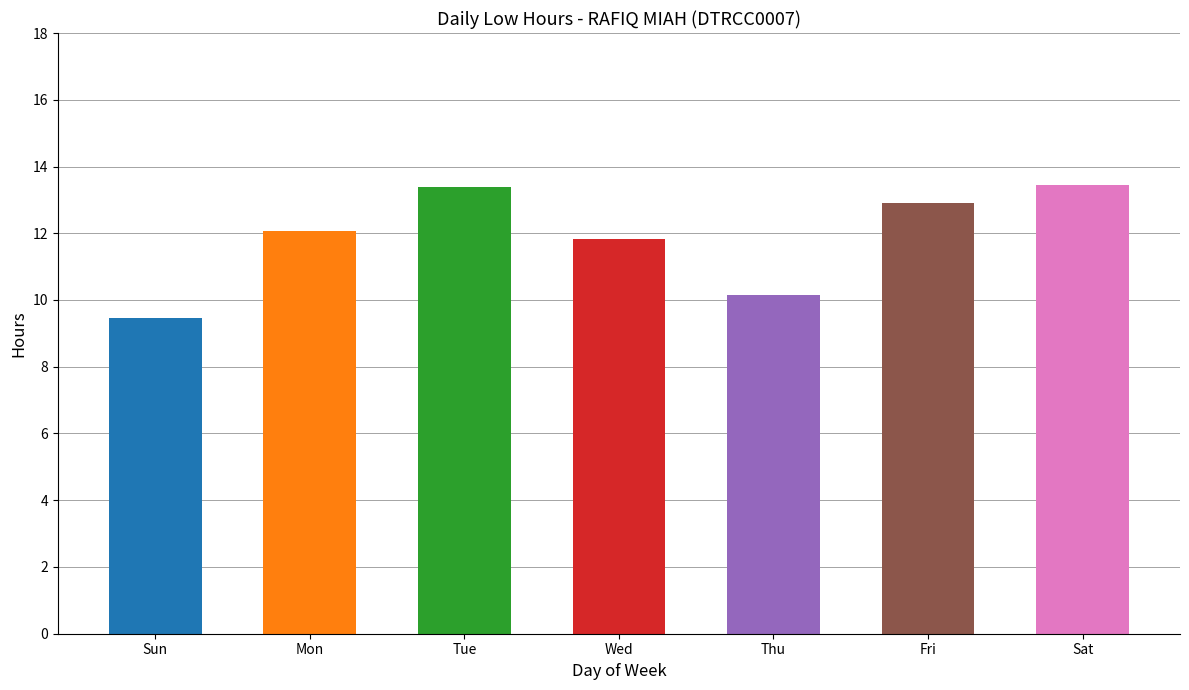

Which label corresponds to the smallest value in the chart?

Sun